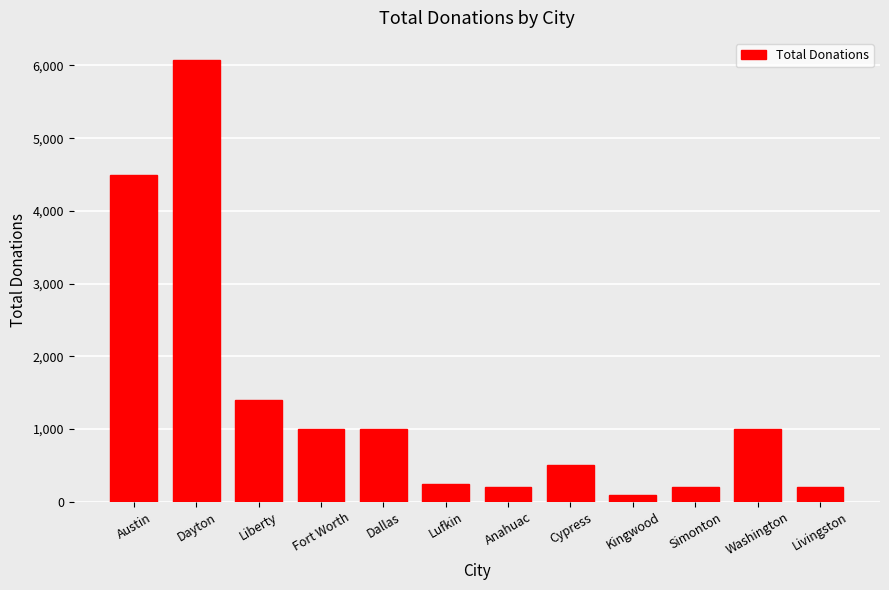

What is the difference between the maximum and minimum values?

5975